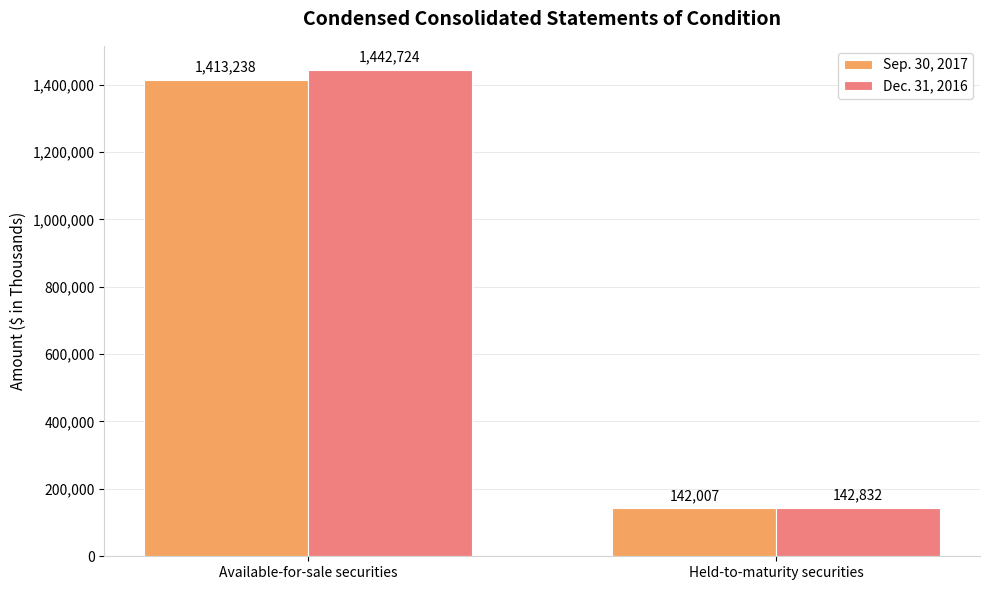

What is the approximate value of Sep. 30, 2017 at Available-for-sale securities, to the nearest 50?

1413250